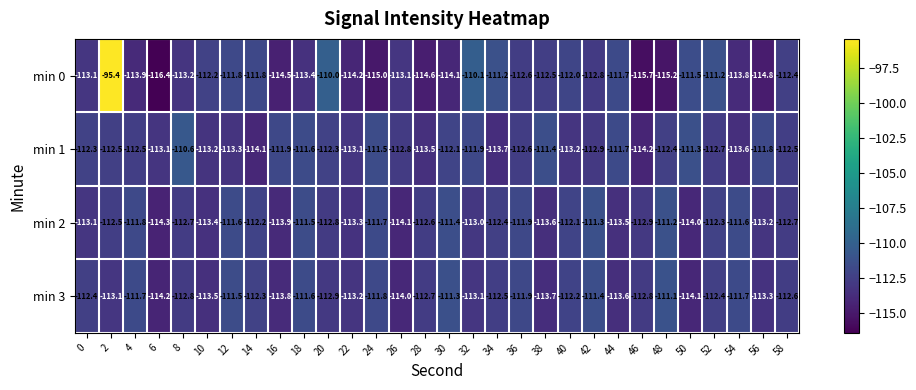

True or false: min 2 has a value of -112.7 at 58.

True